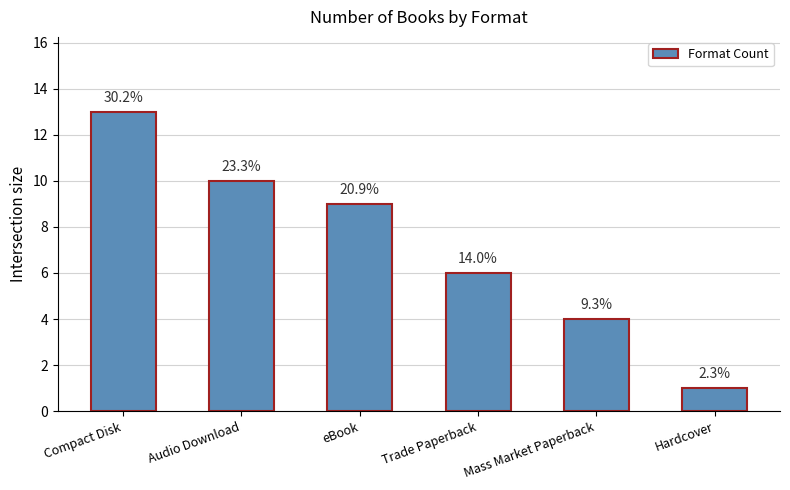

How many bars are there in total?

6